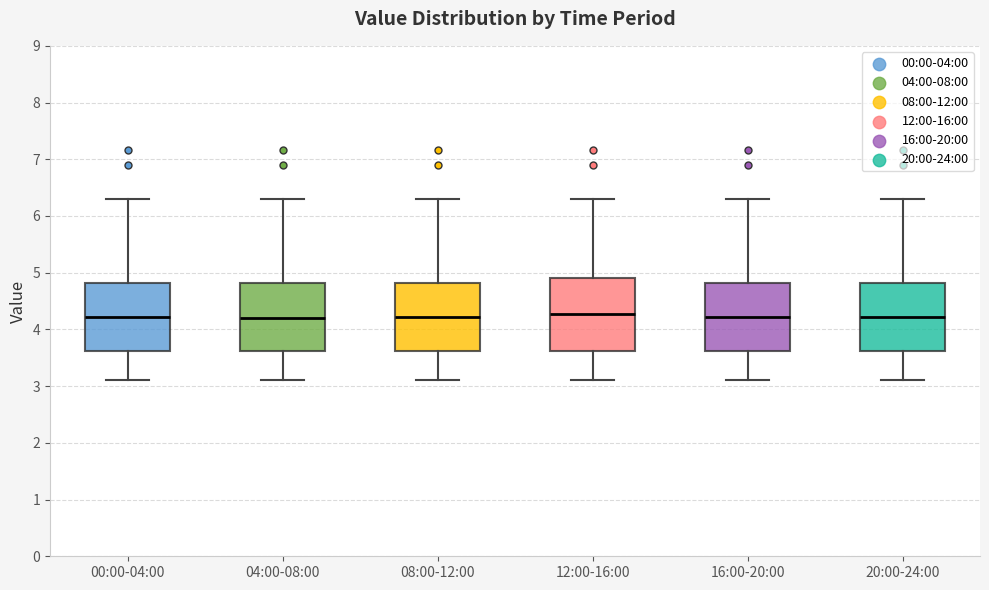

Reading left to right, transcribe this box plot: for each box, give where its median line is, the range the box spans, and where its two whiskers end, as read against the y-axis. The values are not printed on the chart, so give them approximately, as read against the axis.

00:00-04:00: median 4.2, box 3.6 to 4.8, whiskers 3.1 to 6.3
04:00-08:00: median 4.2, box 3.6 to 4.8, whiskers 3.1 to 6.3
08:00-12:00: median 4.2, box 3.6 to 4.8, whiskers 3.1 to 6.3
12:00-16:00: median 4.3, box 3.6 to 4.9, whiskers 3.1 to 6.3
16:00-20:00: median 4.2, box 3.6 to 4.8, whiskers 3.1 to 6.3
20:00-24:00: median 4.2, box 3.6 to 4.8, whiskers 3.1 to 6.3